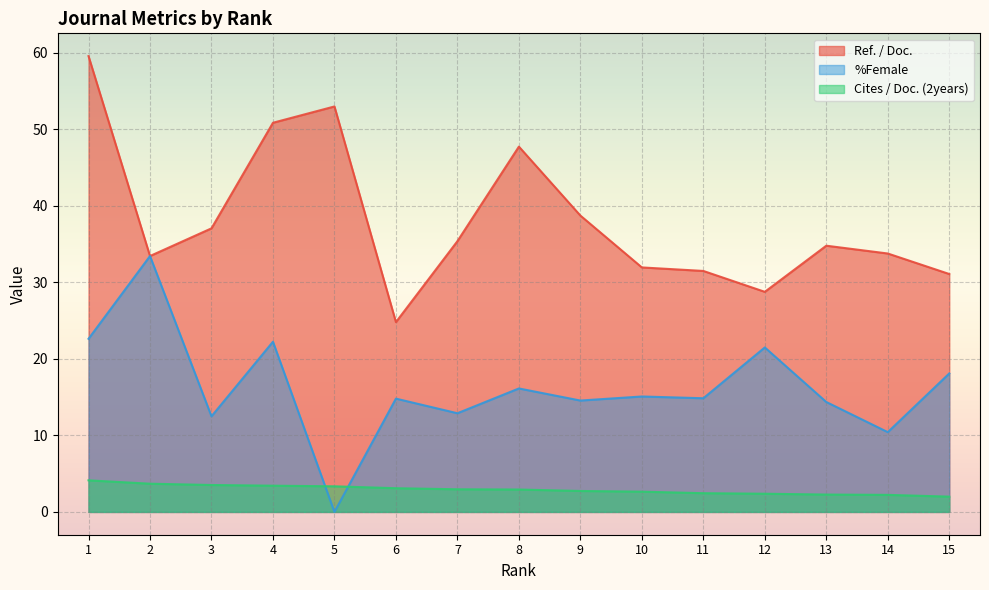

What are all the series names shown in the legend?

Ref. / Doc., %Female, Cites / Doc. (2years)